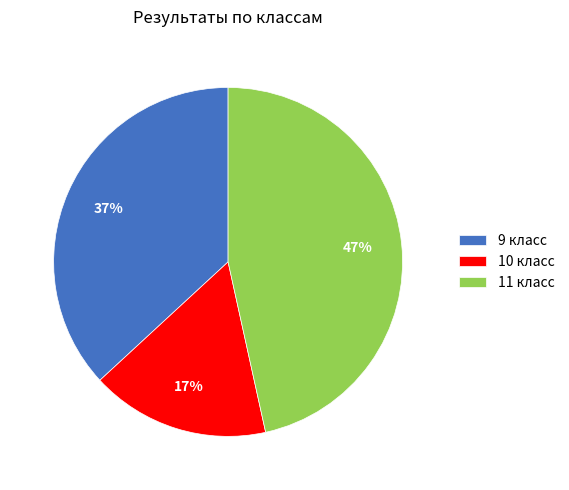

How many slices are in this pie chart?

3